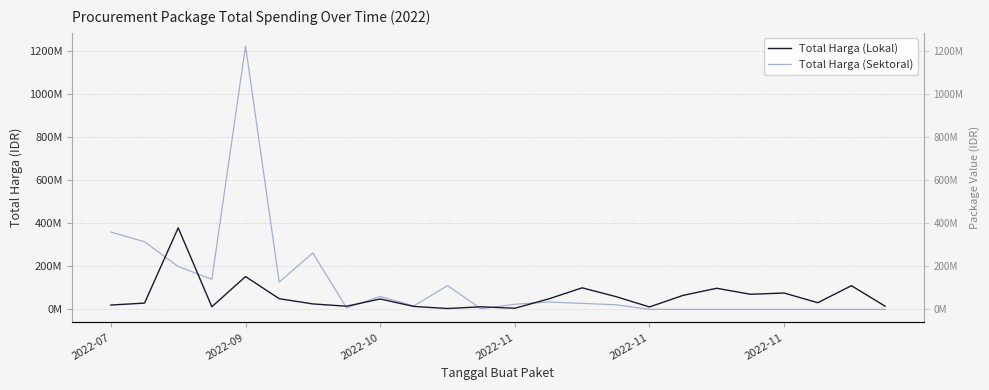

Rank the series at 14 from lowest to highest value.

Total Harga (Sektoral), Total Harga (Lokal)